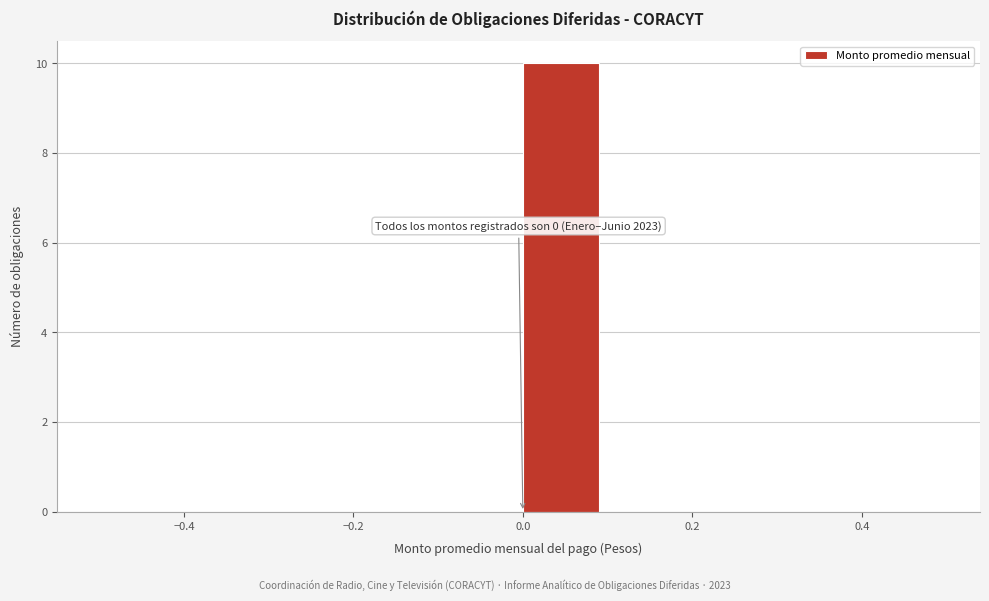

Over which range of the x-axis is the bar tallest?

0.0 to 0.1